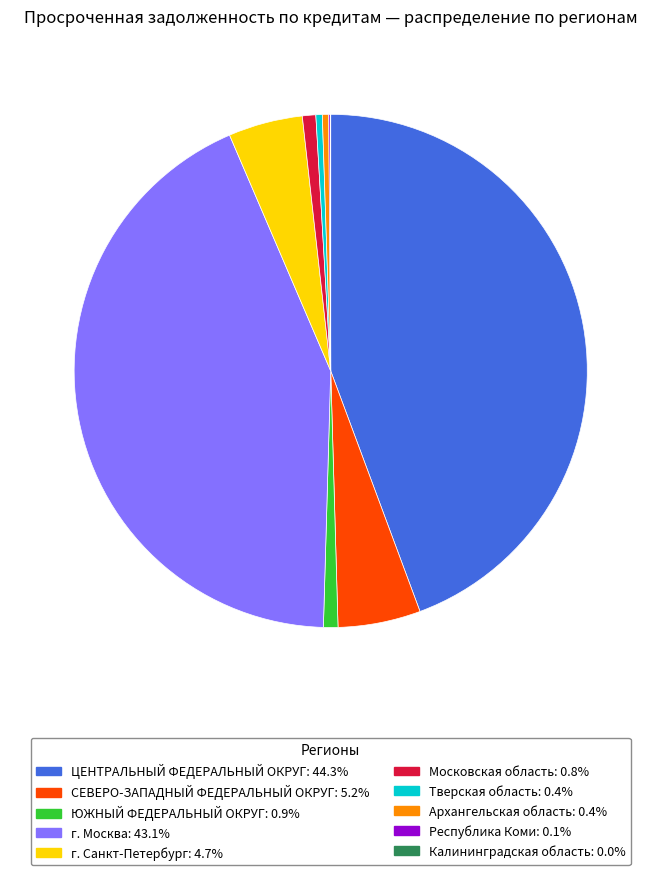

Which slice is the largest?

ЦЕНТРАЛЬНЫЙ ФЕДЕРАЛЬНЫЙ ОКРУГ